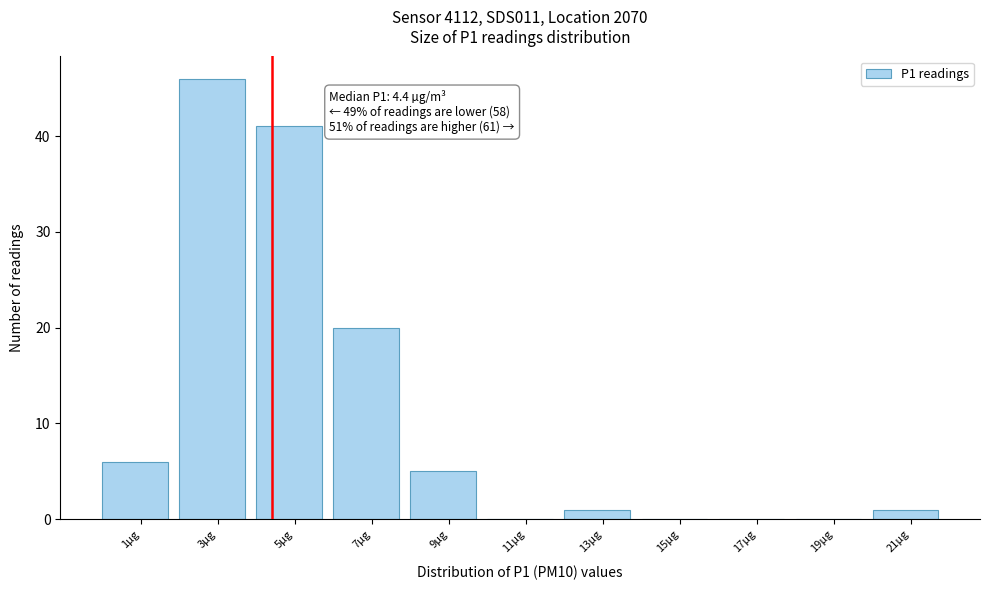

Over which range of the x-axis is the bar tallest?

2 to 4